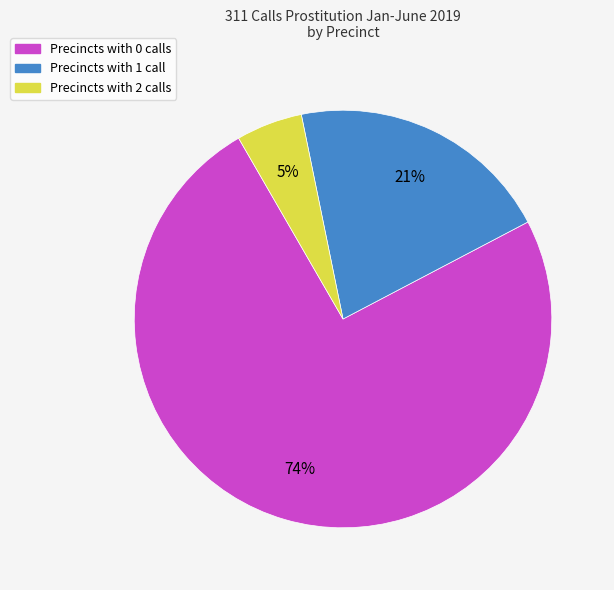

Is there any slice that represents more than half of the pie?

Yes